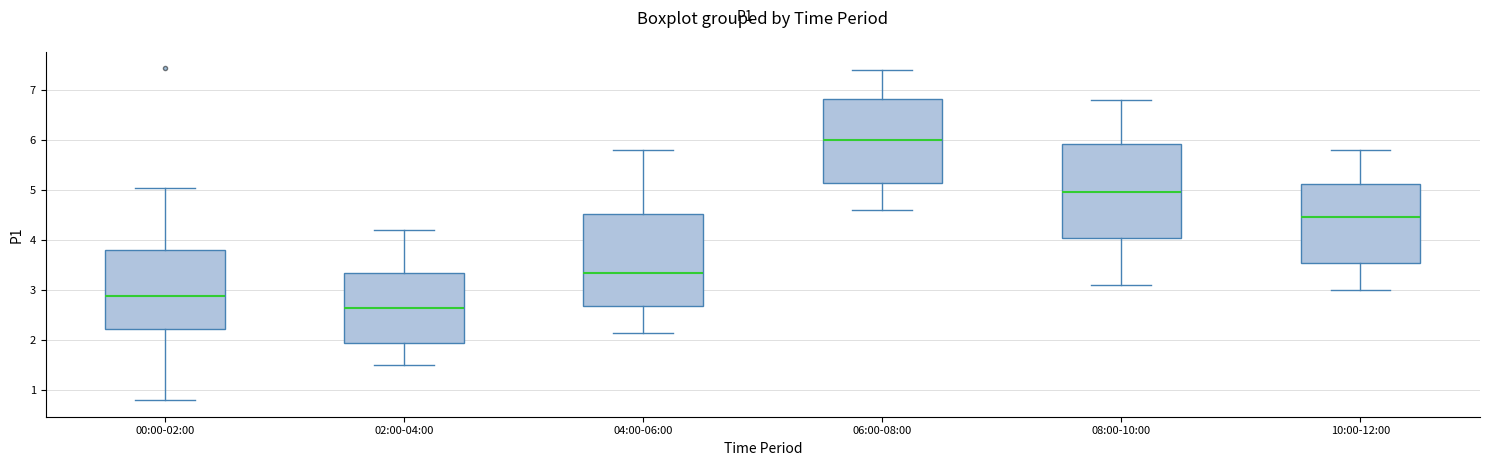

Reading left to right, read every box against the y-axis: the position of its median line, the range the box covers, and the ends of its whiskers. The values are not printed on the chart, so give them approximately, as read against the axis.

00:00-02:00: median 2.9, box 2.2 to 3.8, whiskers 0.8 to 5.0
02:00-04:00: median 2.7, box 1.9 to 3.3, whiskers 1.5 to 4.2
04:00-06:00: median 3.4, box 2.7 to 4.5, whiskers 2.2 to 5.8
06:00-08:00: median 6.0, box 5.1 to 6.8, whiskers 4.6 to 7.4
08:00-10:00: median 5.0, box 4.1 to 5.9, whiskers 3.1 to 6.8
10:00-12:00: median 4.5, box 3.5 to 5.1, whiskers 3.0 to 5.8